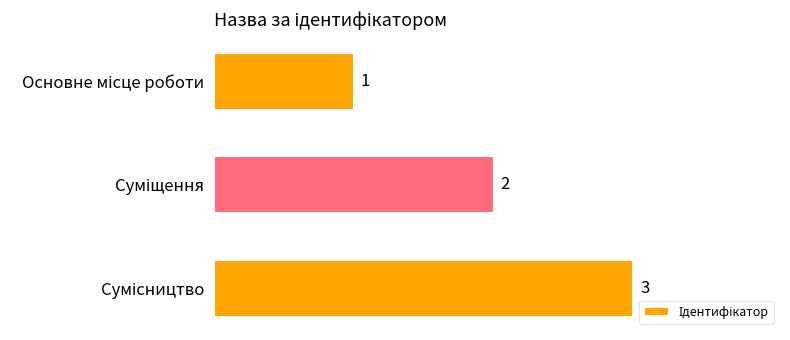

Does the chart contain stacked bars?

No